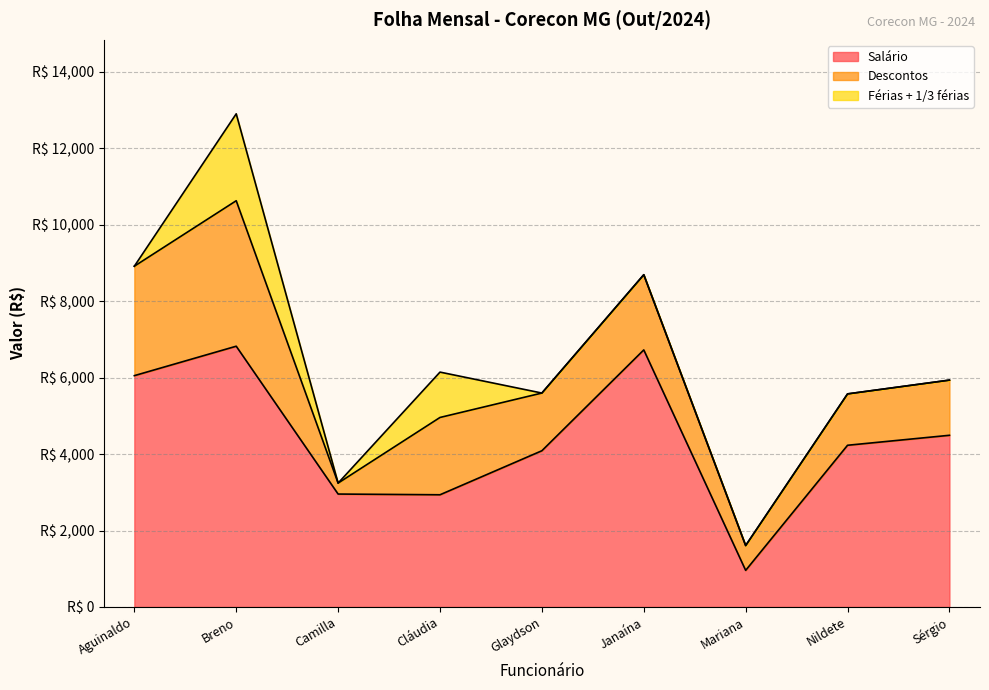

Which series has the largest total across all categories?

Salário